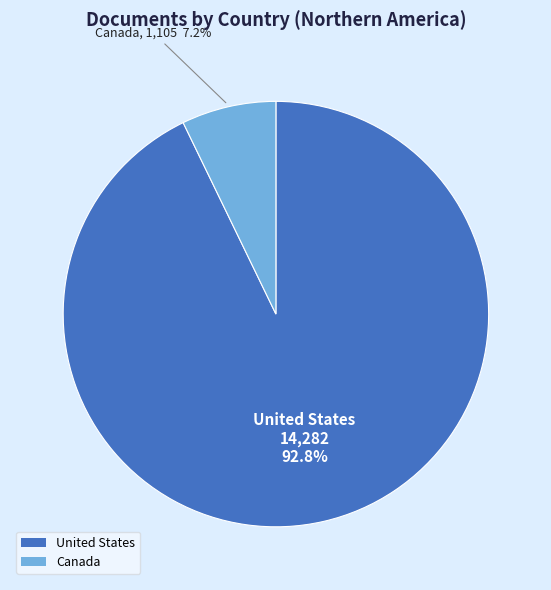

Count the number of slices in the pie.

2